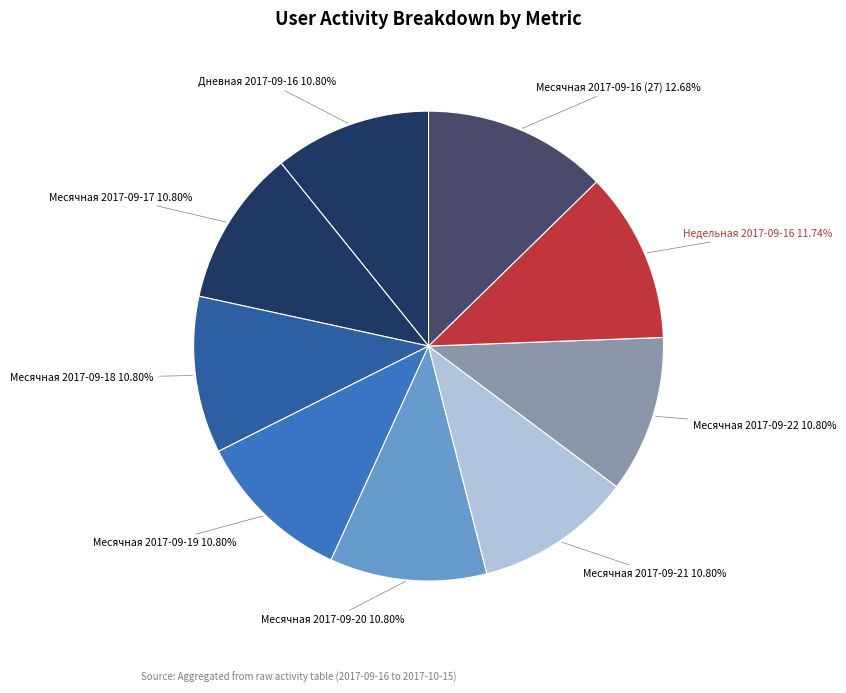

Count the number of slices in the pie.

9